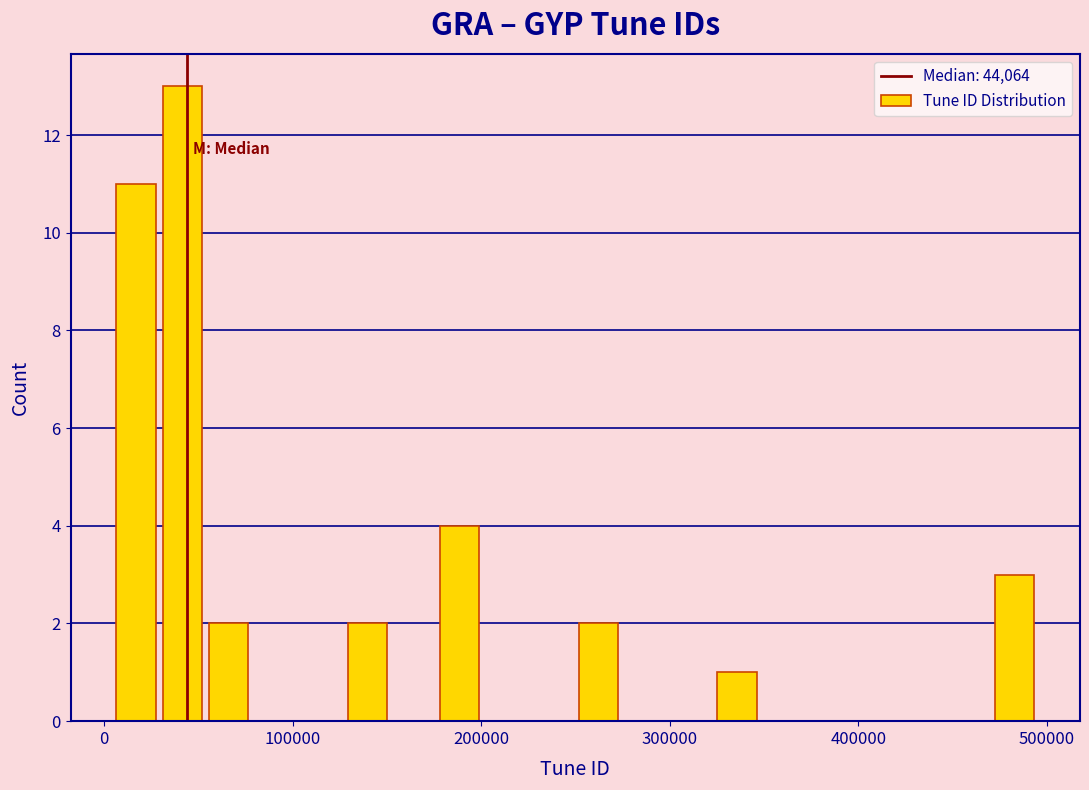

Read against the x-axis, roughly where is the centre of the tallest bar?

40000